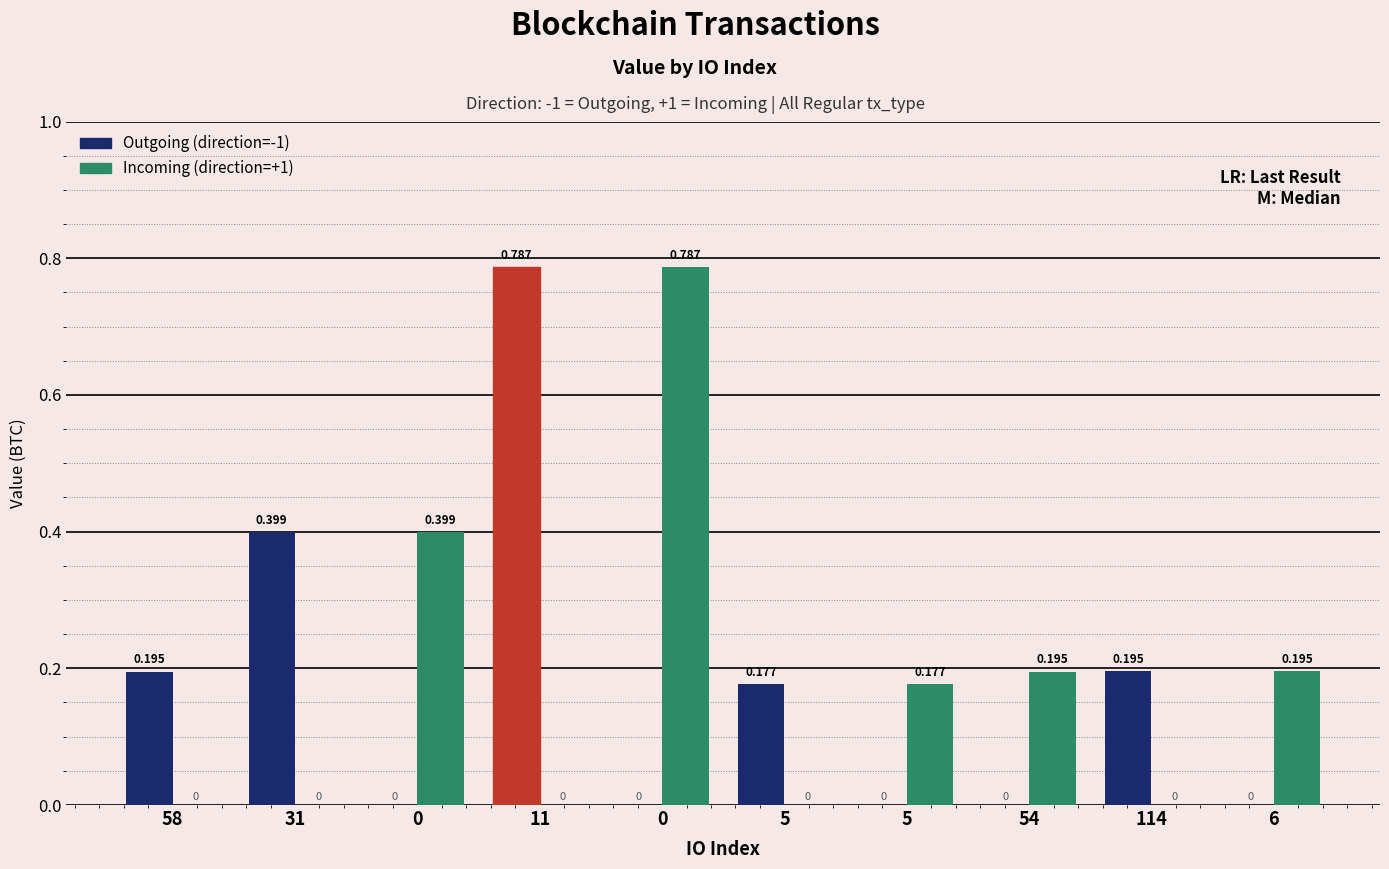

Reading right to left, transcribe all the data shown in this chart.

Outgoing (direction=-1): 0.0	0.2	0.0	0.0	0.2	0.0	0.8	0.0	0.4	0.2
Incoming (direction=+1): 0.2	0.0	0.2	0.2	0.0	0.8	0.0	0.4	0.0	0.0